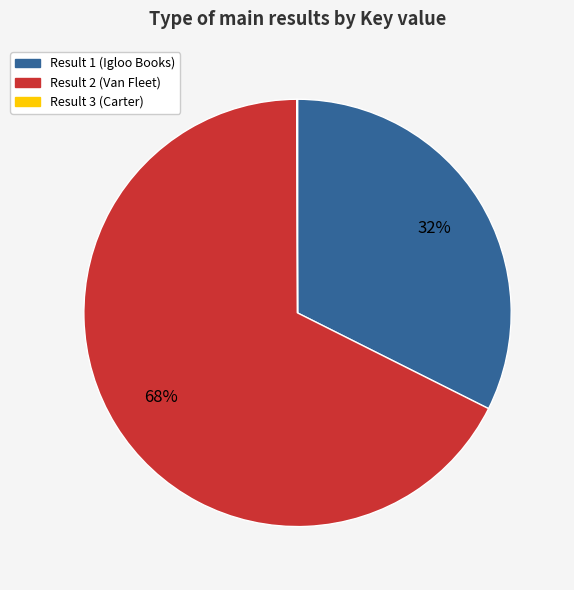

What is the largest slice in the pie chart?

Result 2 (Van Fleet)